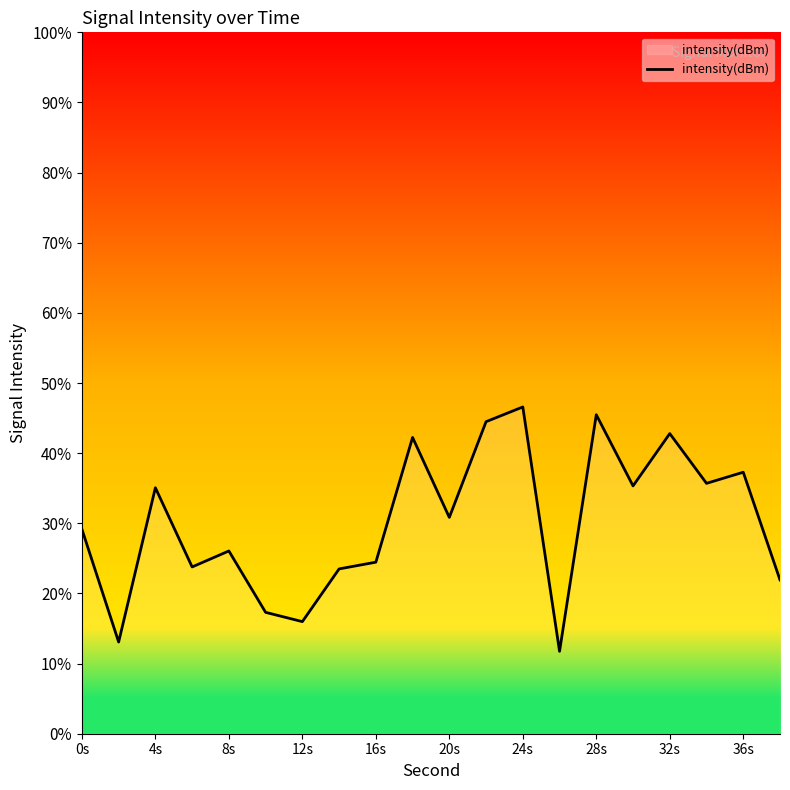

What is the greatest value displayed?

46.6